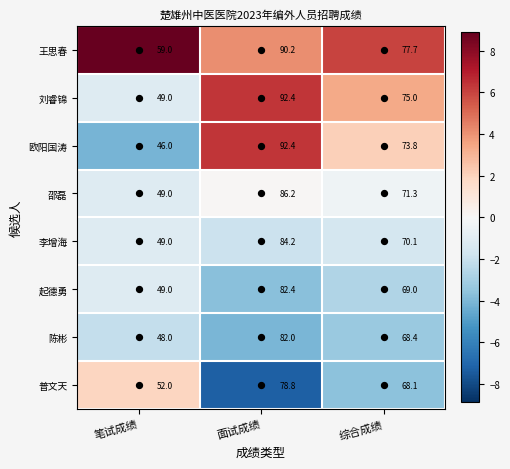

How many distinct data groups are displayed?

8